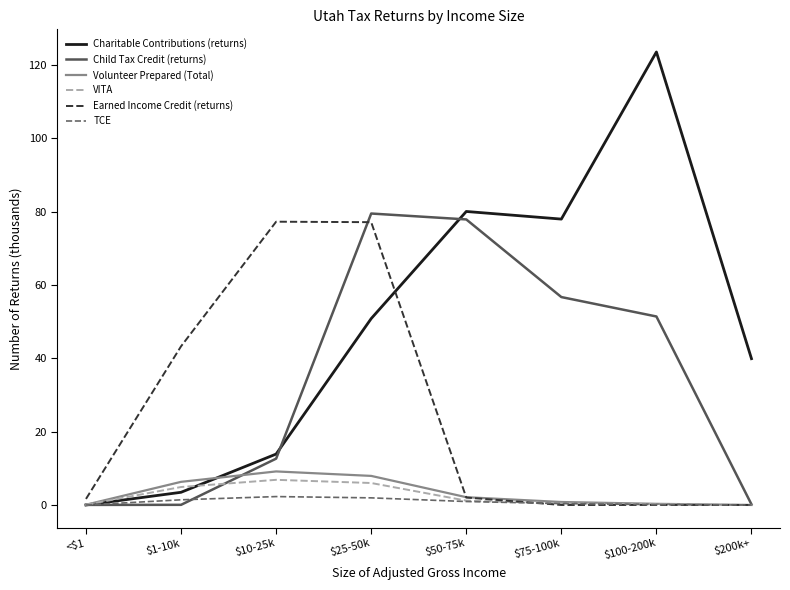

Which label corresponds to the largest value in the chart?

$100-200k